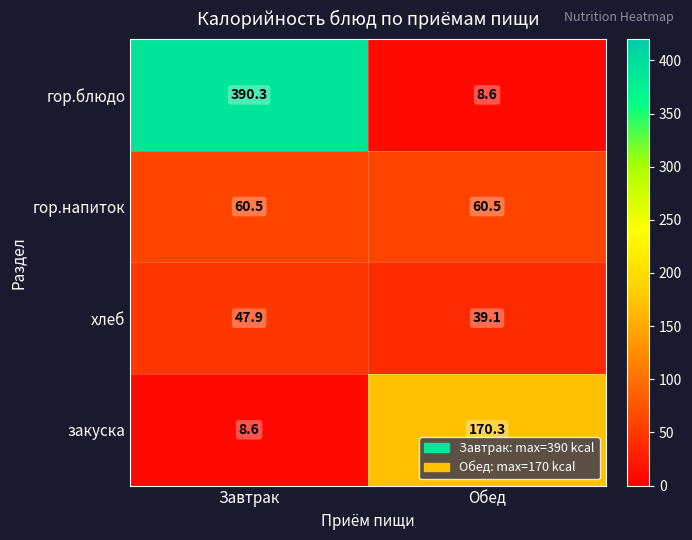

What is the maximum value shown in the chart?

390.3